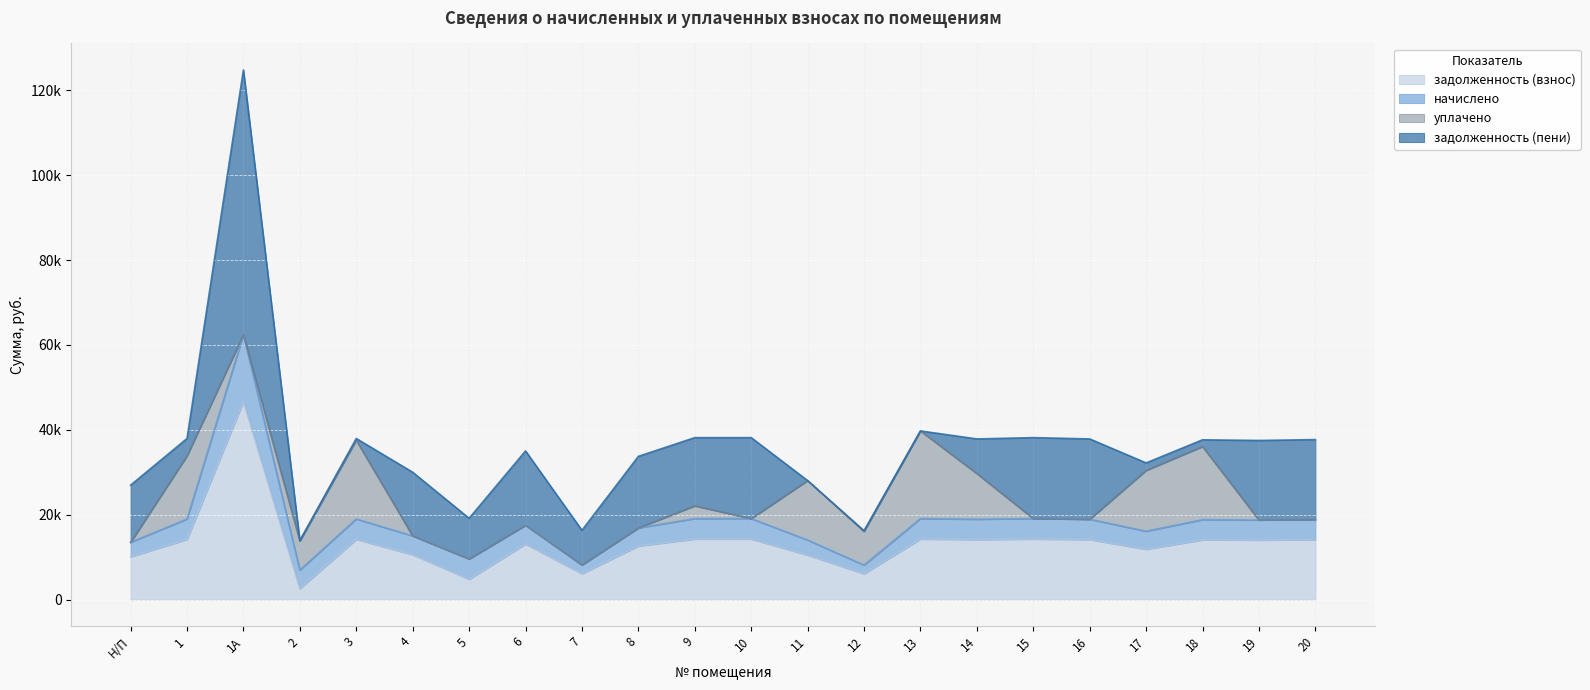

Which series has the largest total across all categories?

задолженность (взнос)